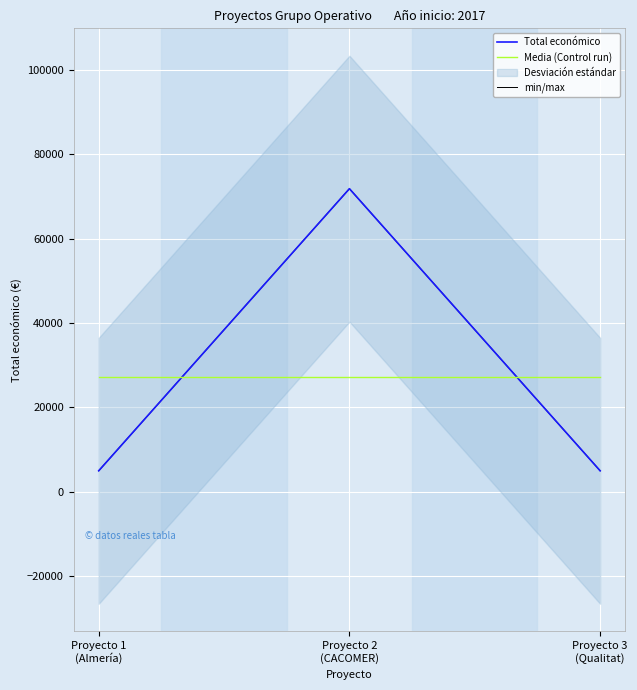

Reading left to right, what are all the values shown in this chart?

Total económico: 5000.0	71800.0	5000.0
Media (Control run): 27266.7	27266.7	27266.7
min/max: 5000.0	71800.0	5000.0